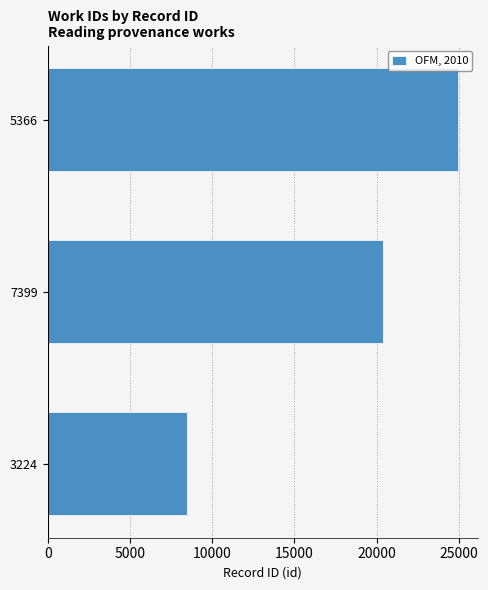

Rank the categories by value from lowest to highest.

3224, 7399, 5366